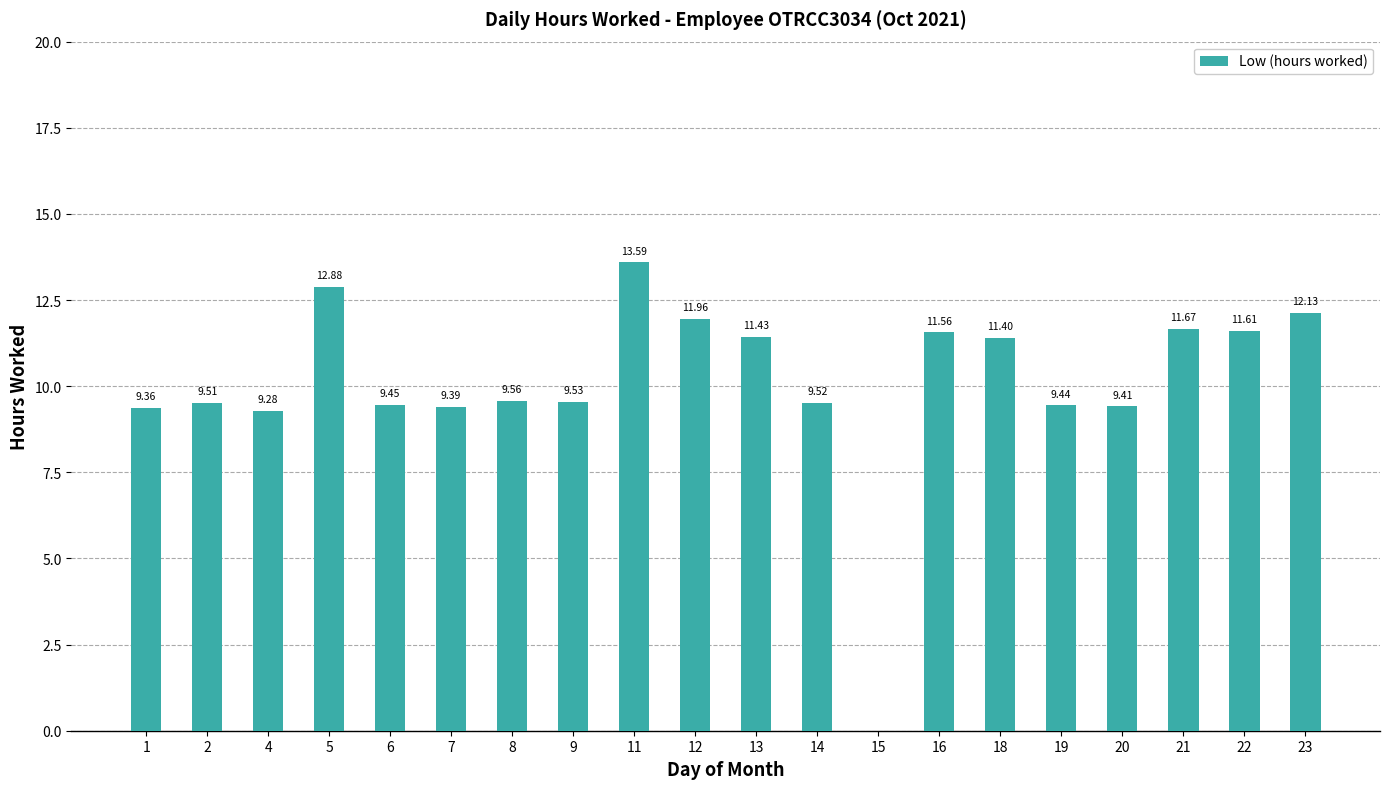

Which has a higher value, 21 or 19?

21